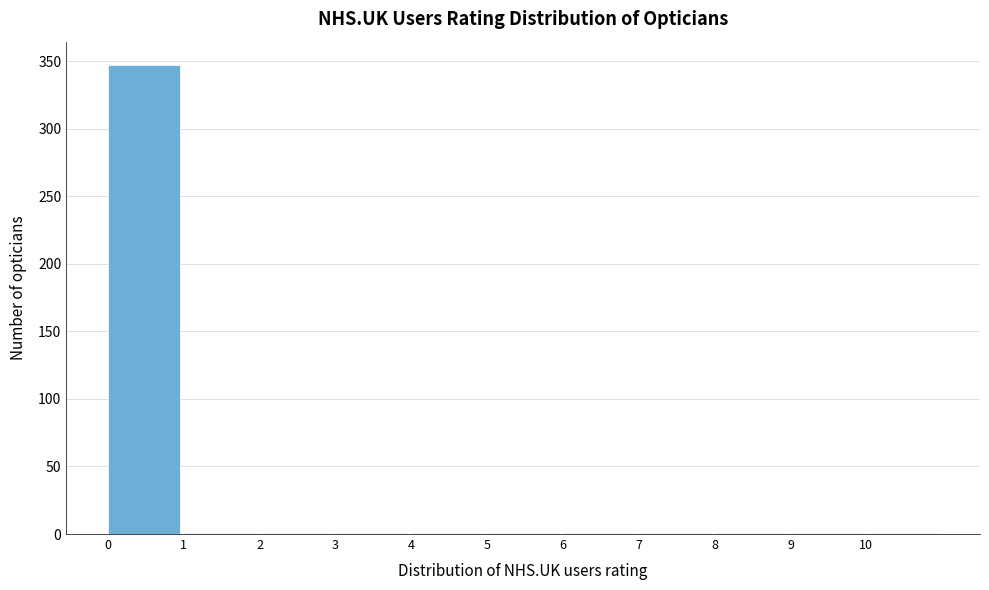

Reading left to right, list every bar in this chart as the range it spans on the x-axis followed by its height. The values are not printed on the chart, so give them approximately, as read against the axis.

0 to 1: 345
1 to 2: under 5
2 to 3: under 5
3 to 4: under 5
4 to 5: under 5
5 to 6: under 5
6 to 7: under 5
7 to 8: under 5
8 to 9: under 5
9 to 10: under 5
10 to 11: under 5